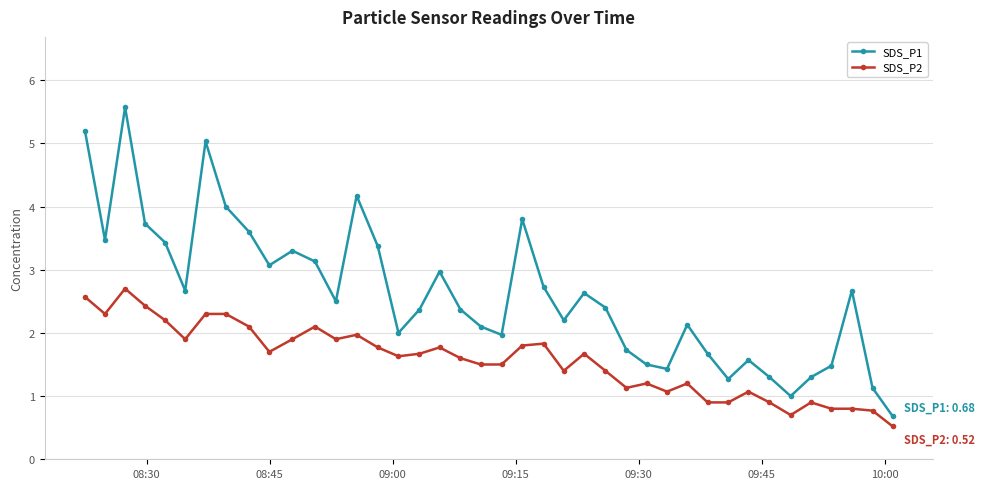

Rank the series by their average value, from lowest to highest.

SDS_P2, SDS_P1